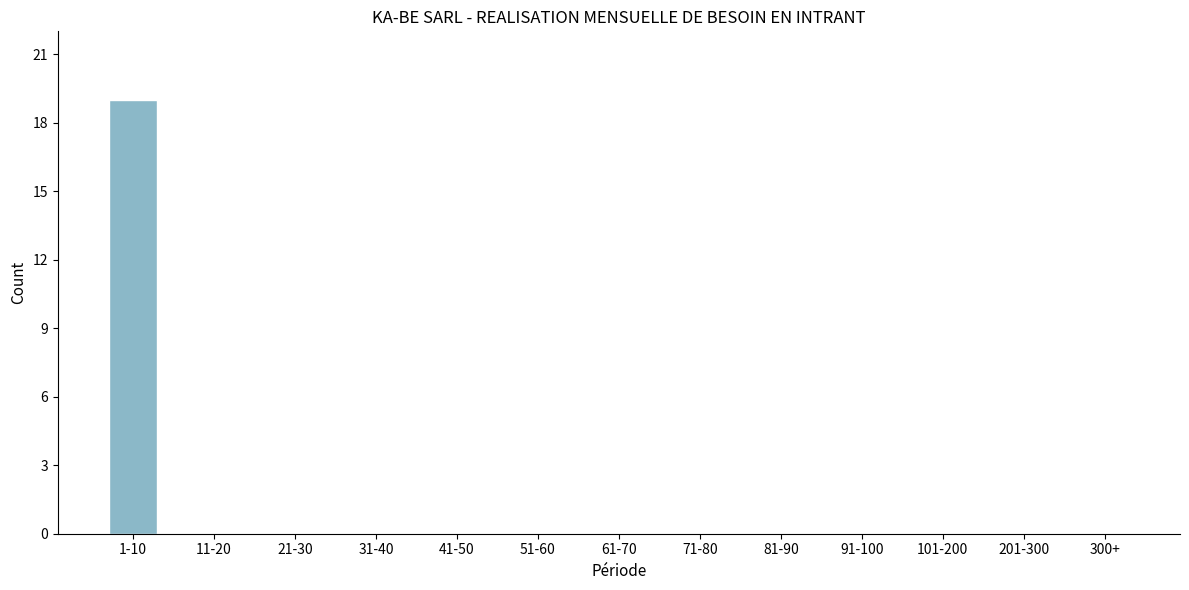

Reading right to left, list all the values displayed in this chart.

300+=0	201-300=0	101-200=0	91-100=0	81-90=0	71-80=0	61-70=0	51-60=0	41-50=0	31-40=0	21-30=0	11-20=0	1-10=19